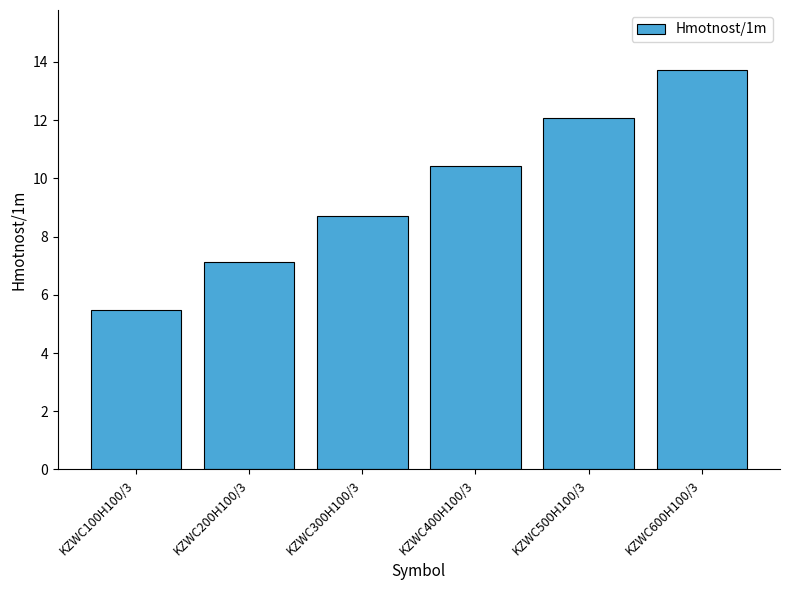

The chart shows a value of 18.4 at KZWC500H100/3. True or false?

False